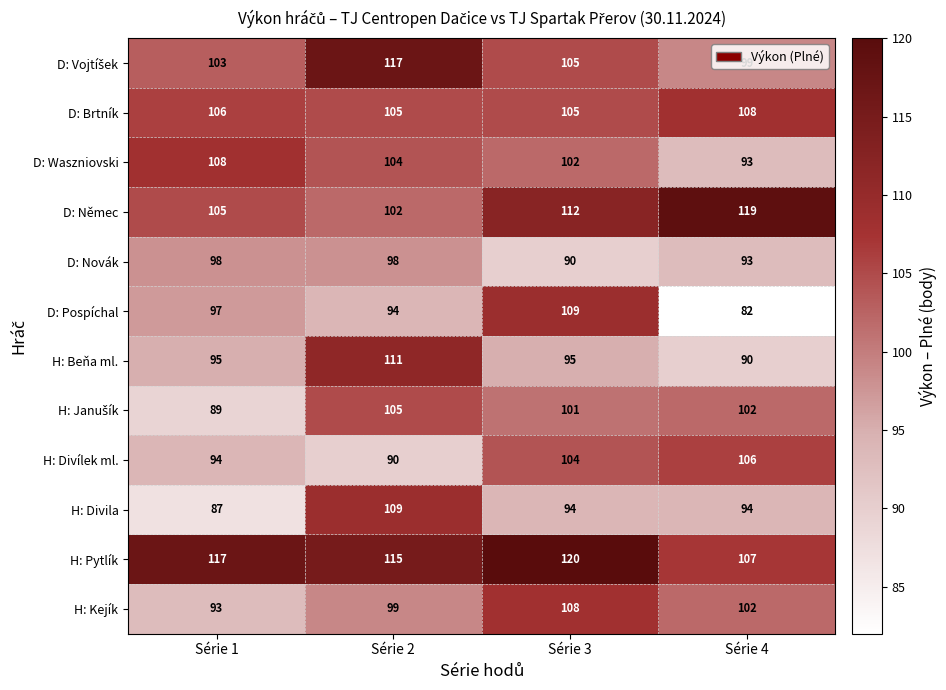

The H: Kejík series shows 93 at Série 1. True or false?

True